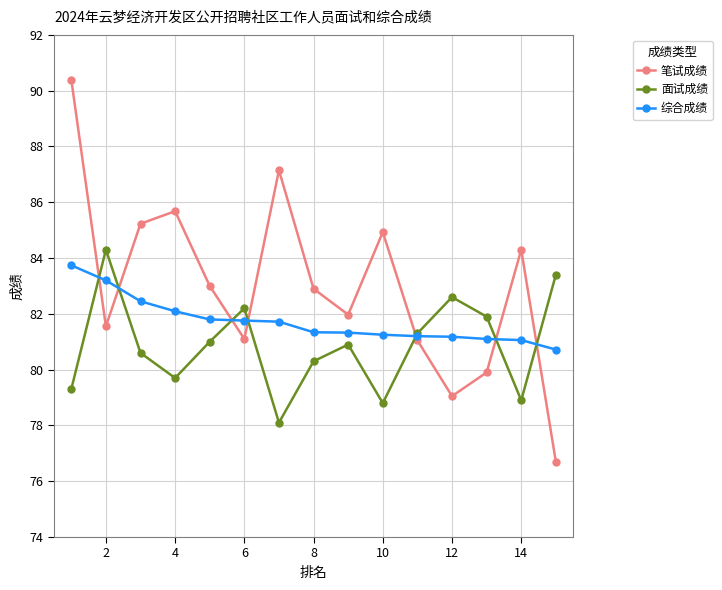

After their last crossing, which series has the higher values: 综合成绩 or 笔试成绩?

综合成绩